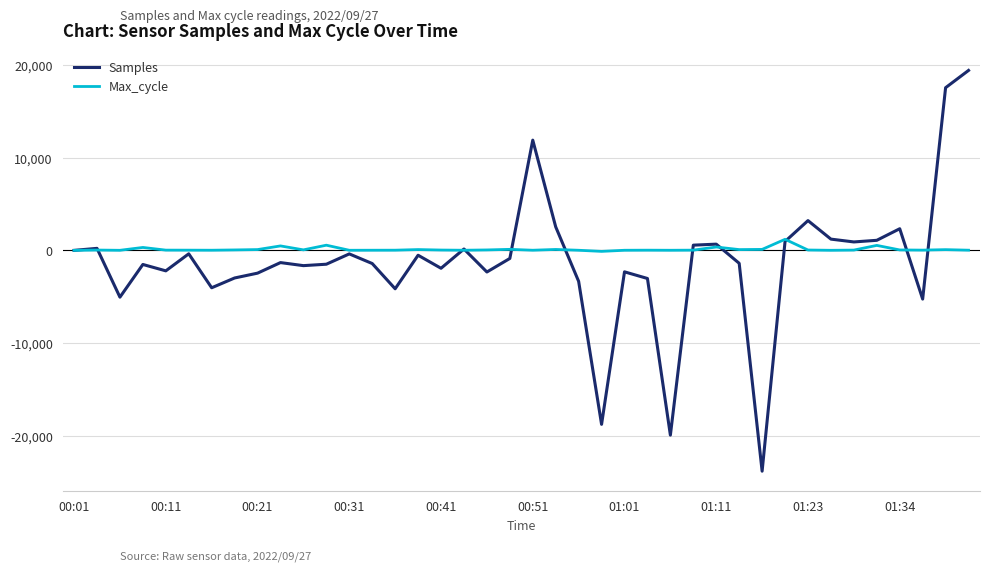

Rank the series by their maximum value, from highest to lowest.

Samples, Max_cycle